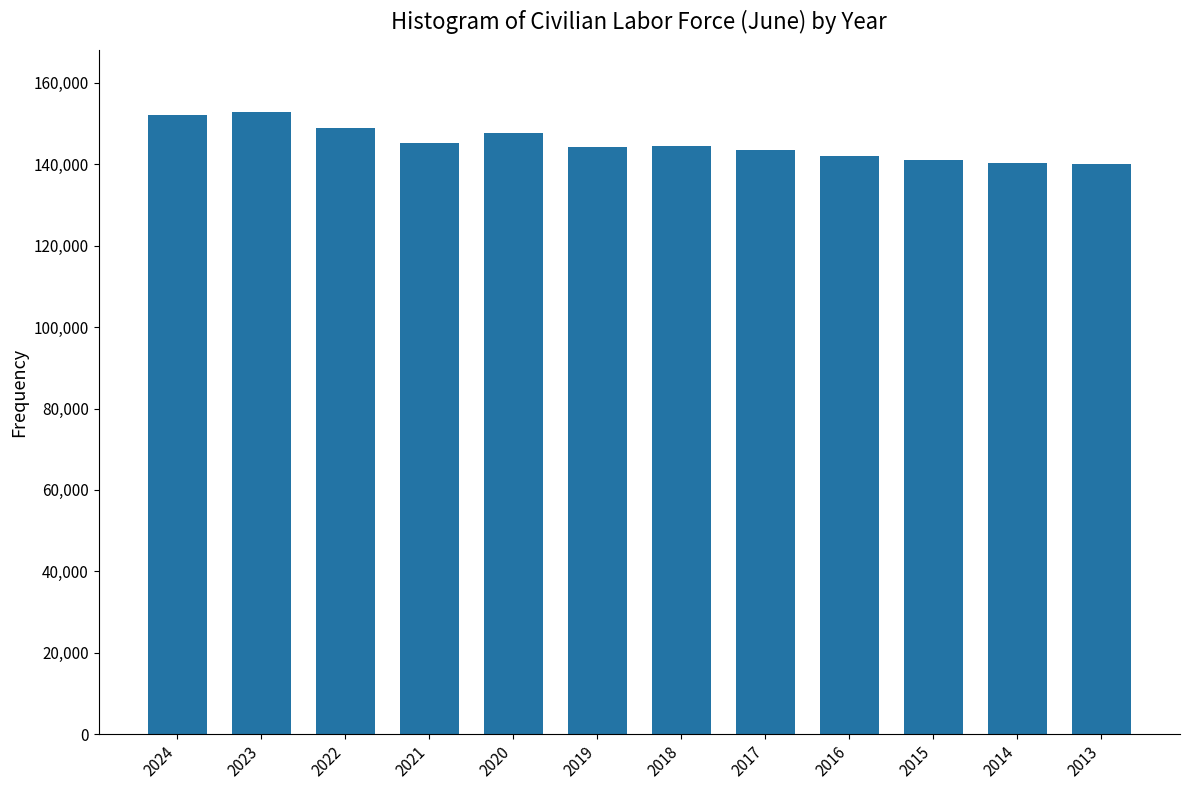

Is it true that the value at 2021 is 39539?

False